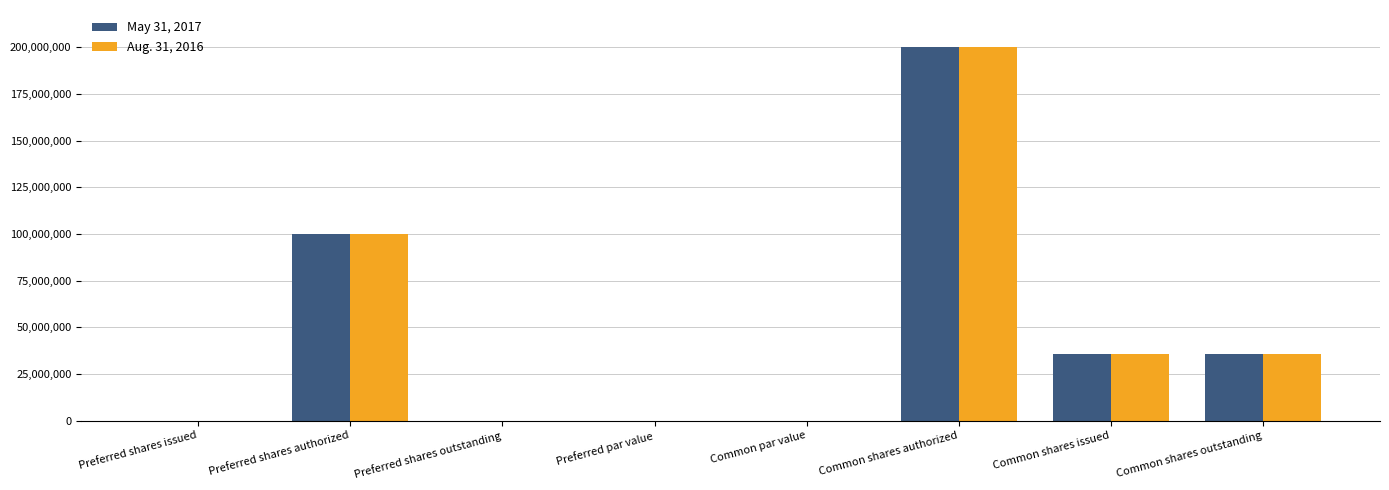

What are all the series names shown in the legend?

May 31, 2017, Aug. 31, 2016